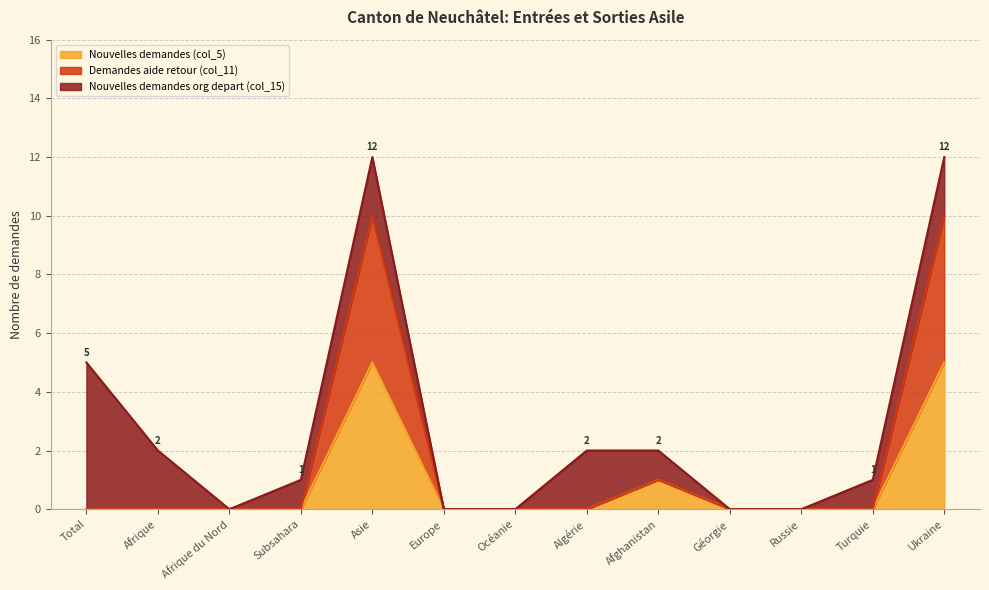

Is it true that Nouvelles demandes (col_5) equals 2 at Russie?

False